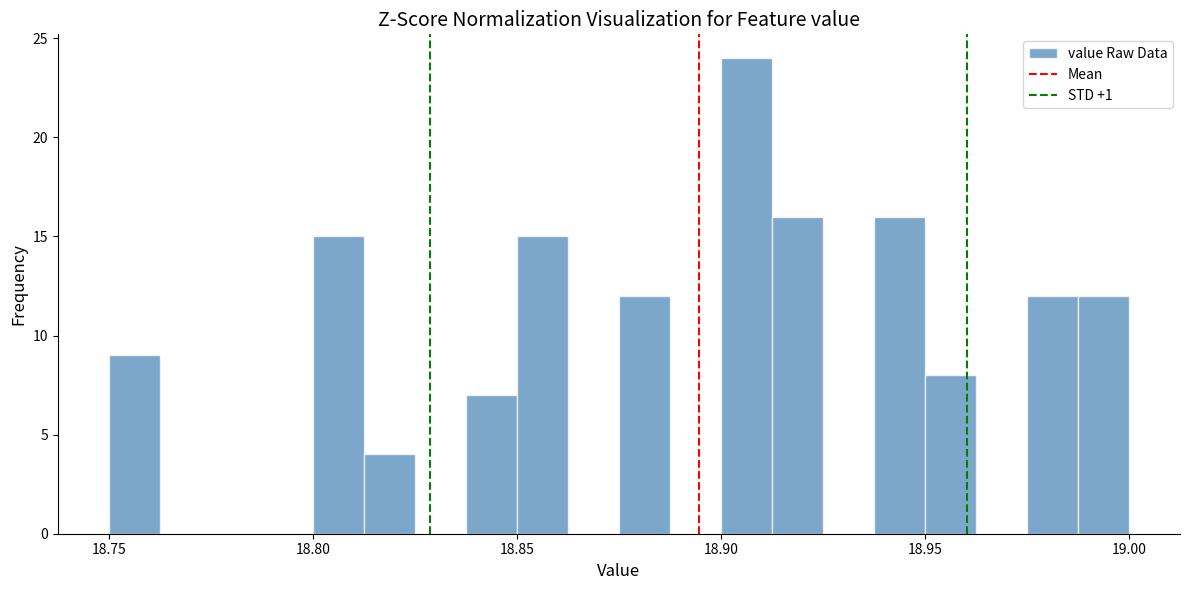

Read against the x-axis, roughly where is the centre of the tallest bar?

18.905